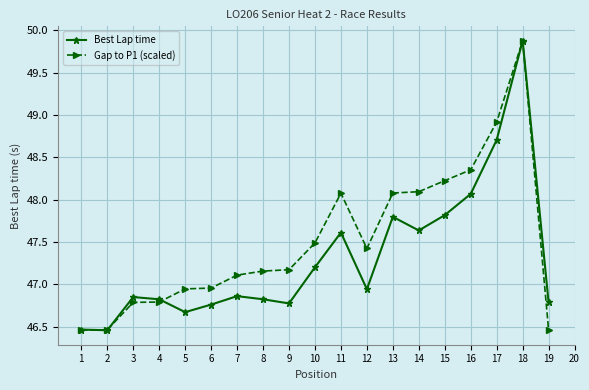

Does the chart have visible grid lines?

Yes